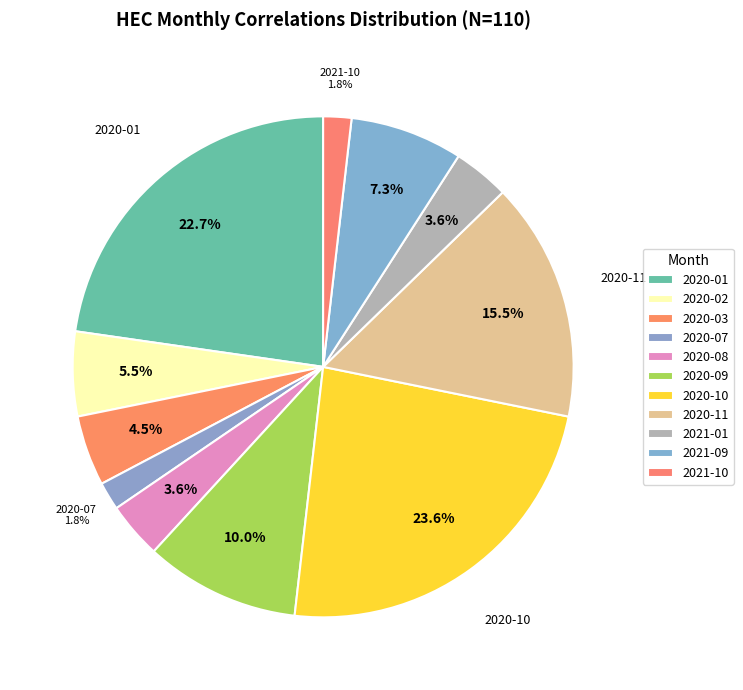

To the nearest percent, what is the combined percentage of 2021-01 and 2020-02?

9%